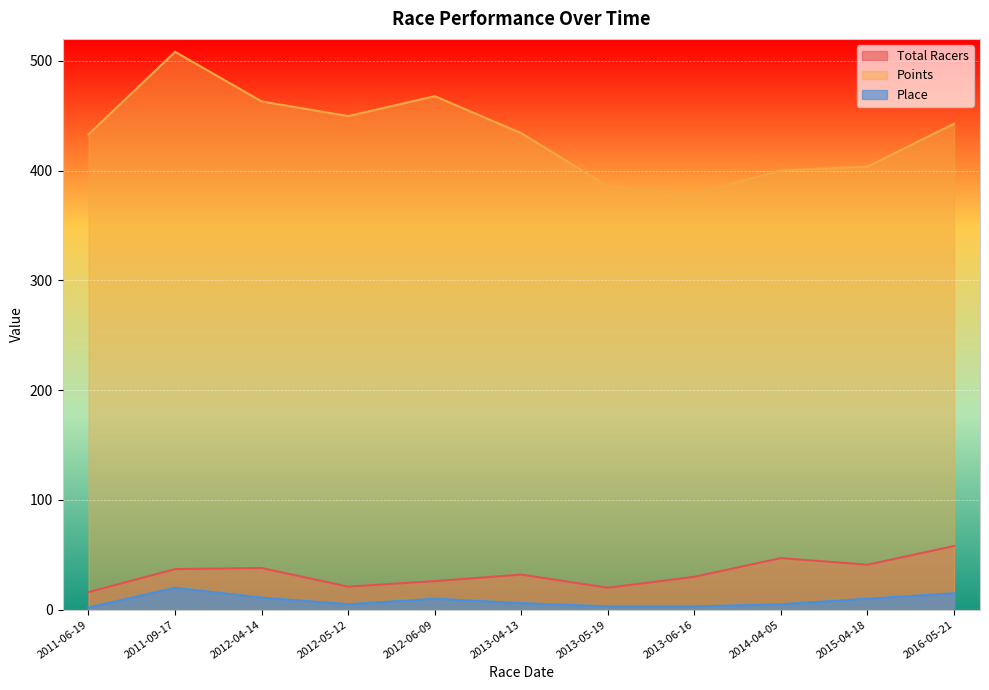

At which label does Points first exceed 434?

2011-09-17